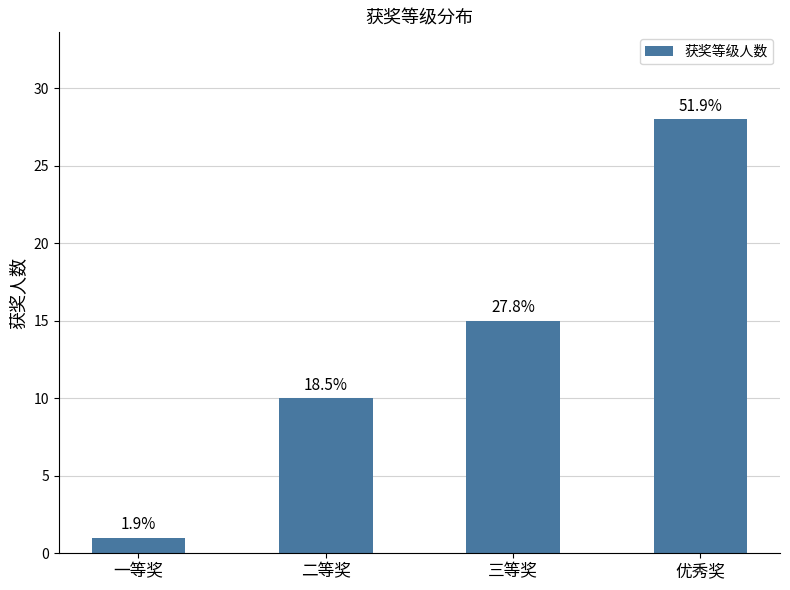

Where does the data first go above 15?

优秀奖